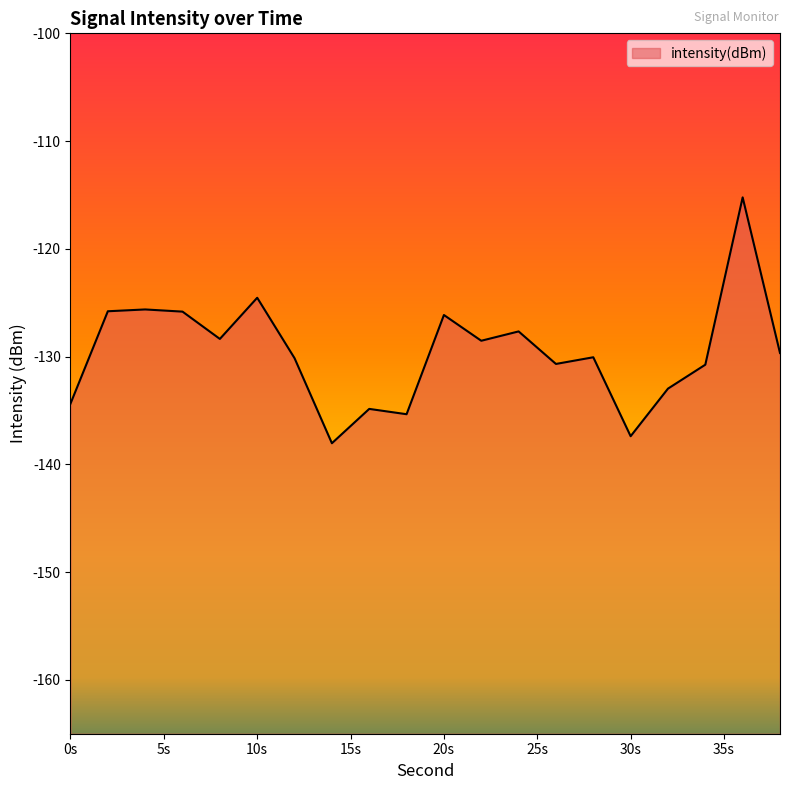

How many interior local peaks (higher than both neighbors) does the data have?

7